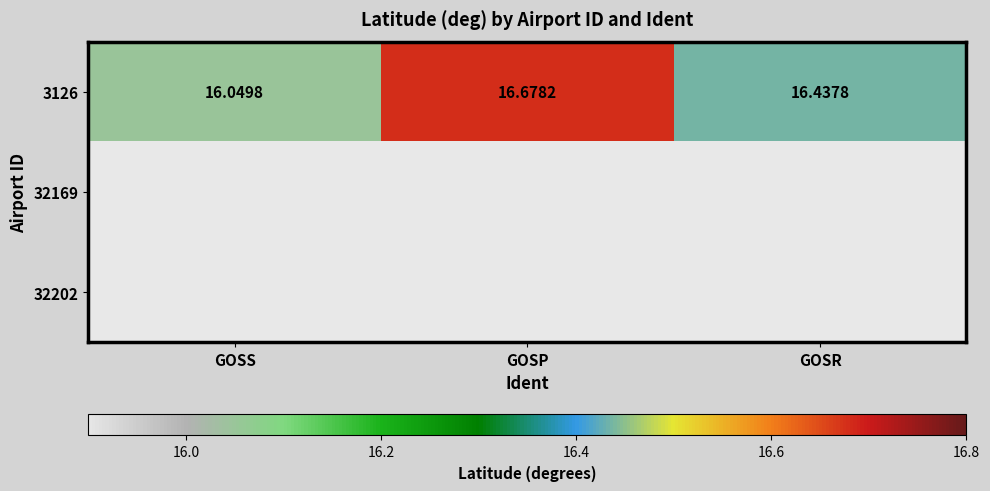

Where is 3126 nearest to the value 16?

GOSS